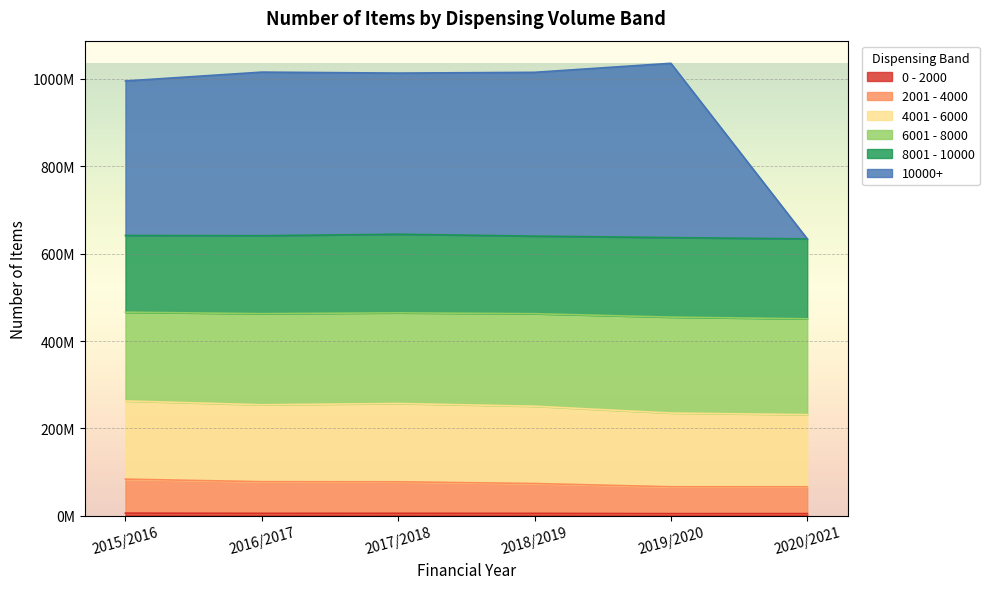

Is the value of 4001 - 6000 at 2019/2020 greater than the value of 0 - 2000 at 2020/2021?

Yes